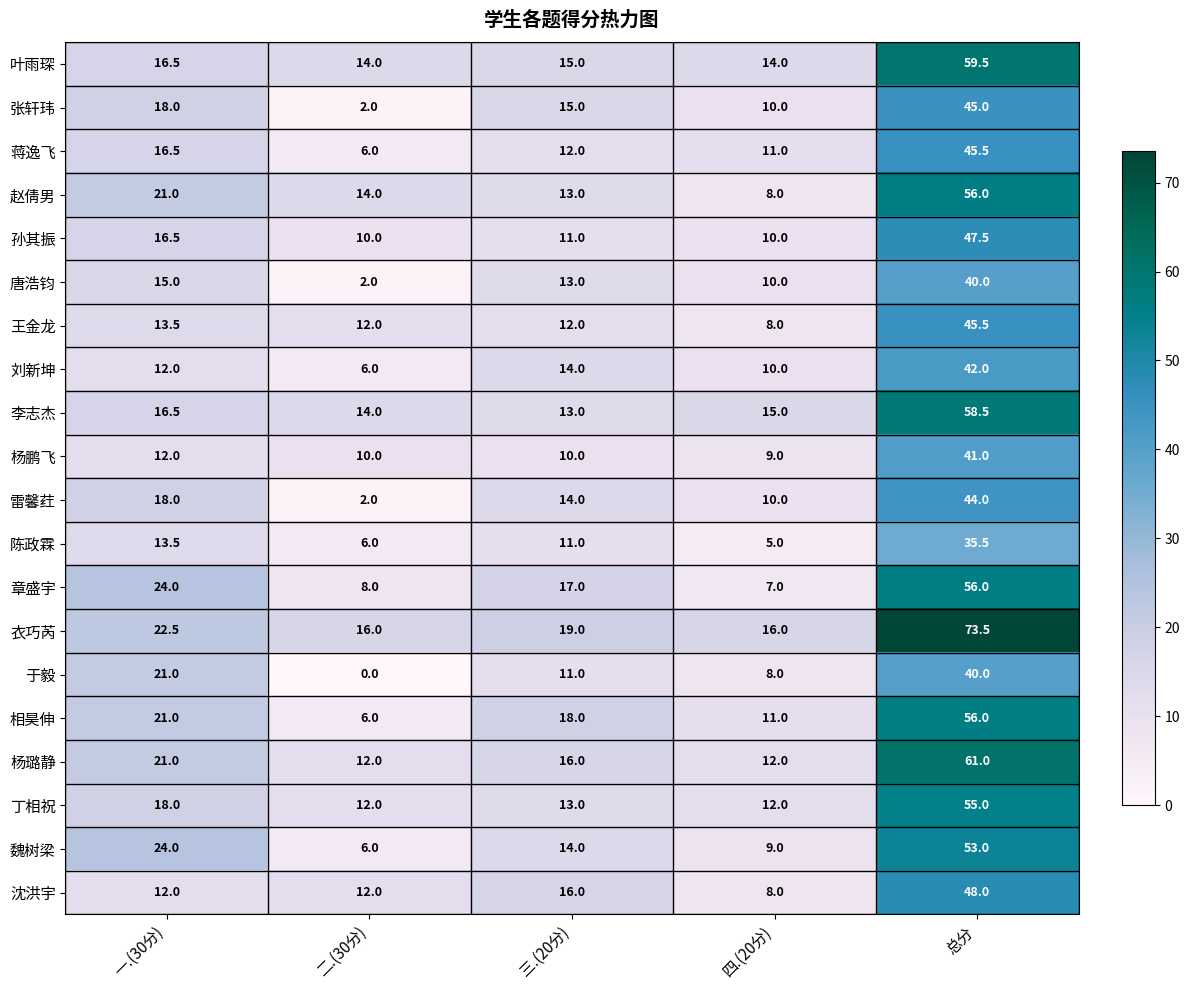

The 叶雨琛 series shows 22.7 at 三.(20分). True or false?

False